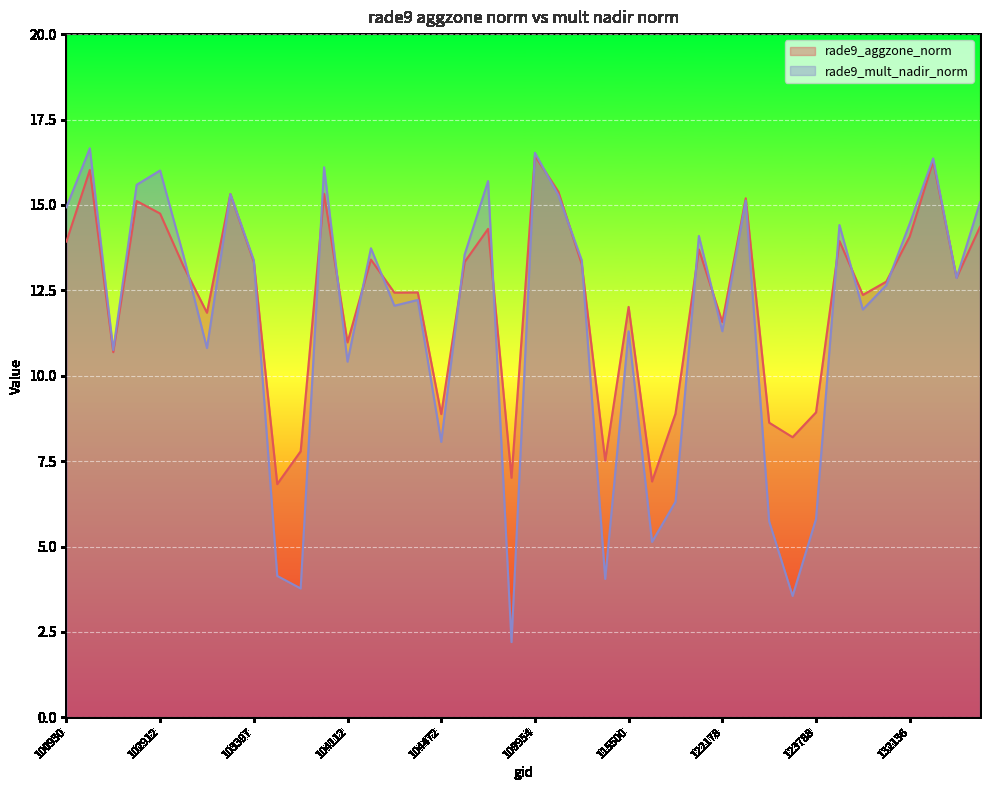

List the series in order of their overall mean, lowest first.

rade9_mult_nadir_norm, rade9_aggzone_norm